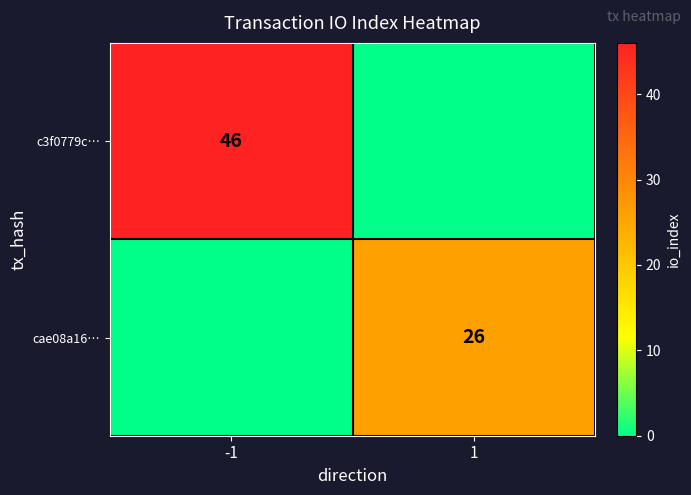

The c3f0779c… series shows 46 at -1. True or false?

True